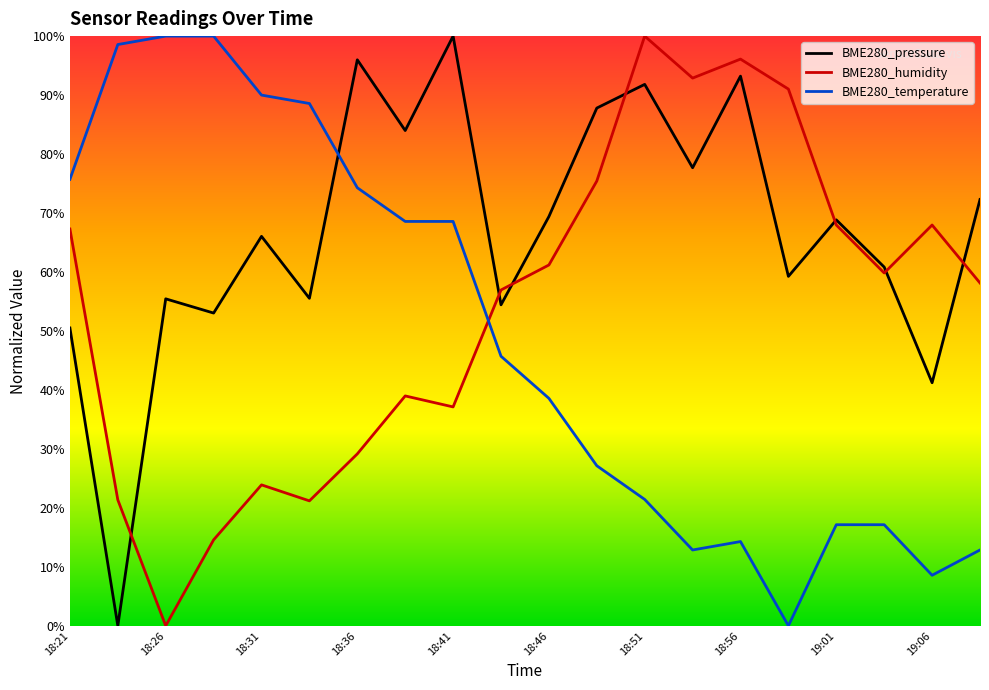

At which category does BME280_humidity reach its first local peak?

18:31